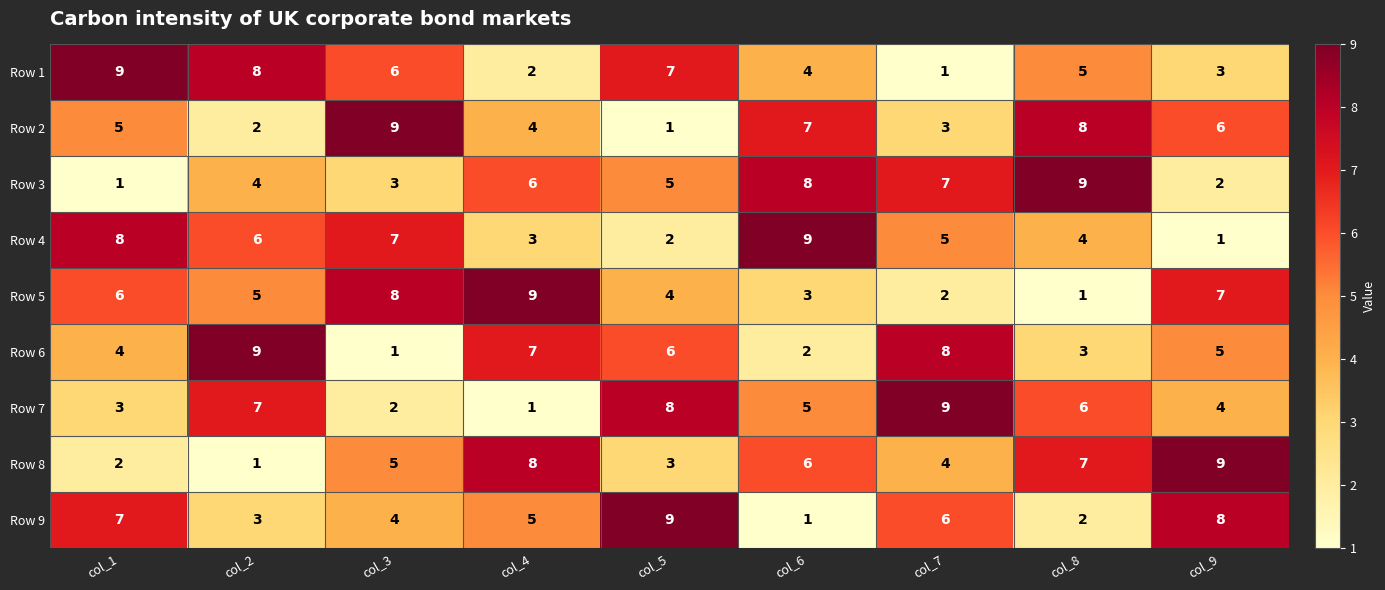

What is the sum of the Row 5 values at col_2 and col_9?

12